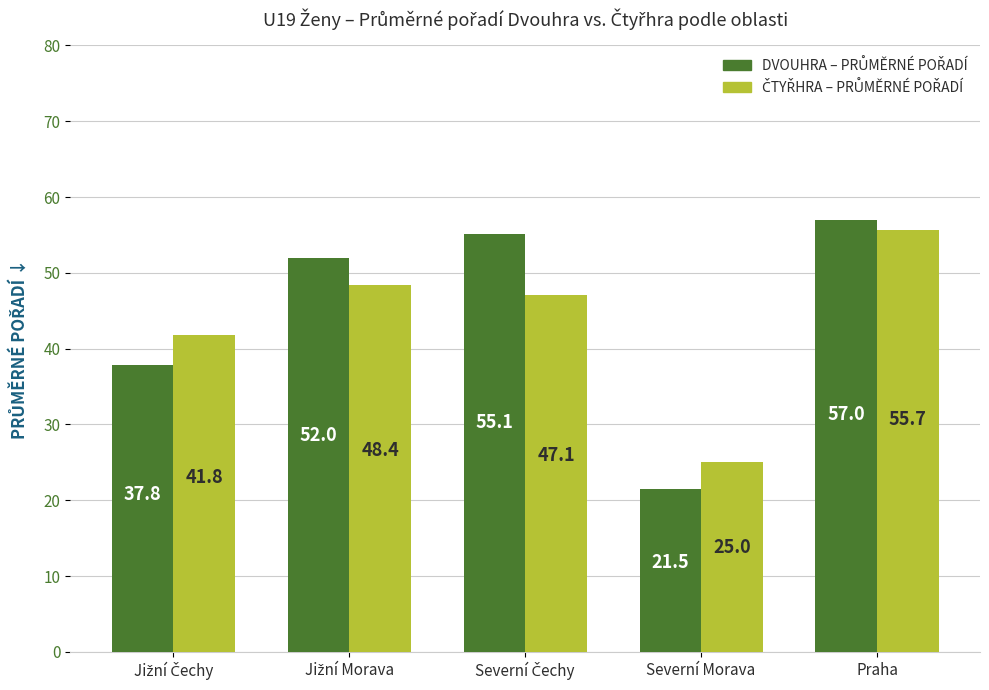

What is the difference between the highest and lowest values at Severní Morava?

3.5